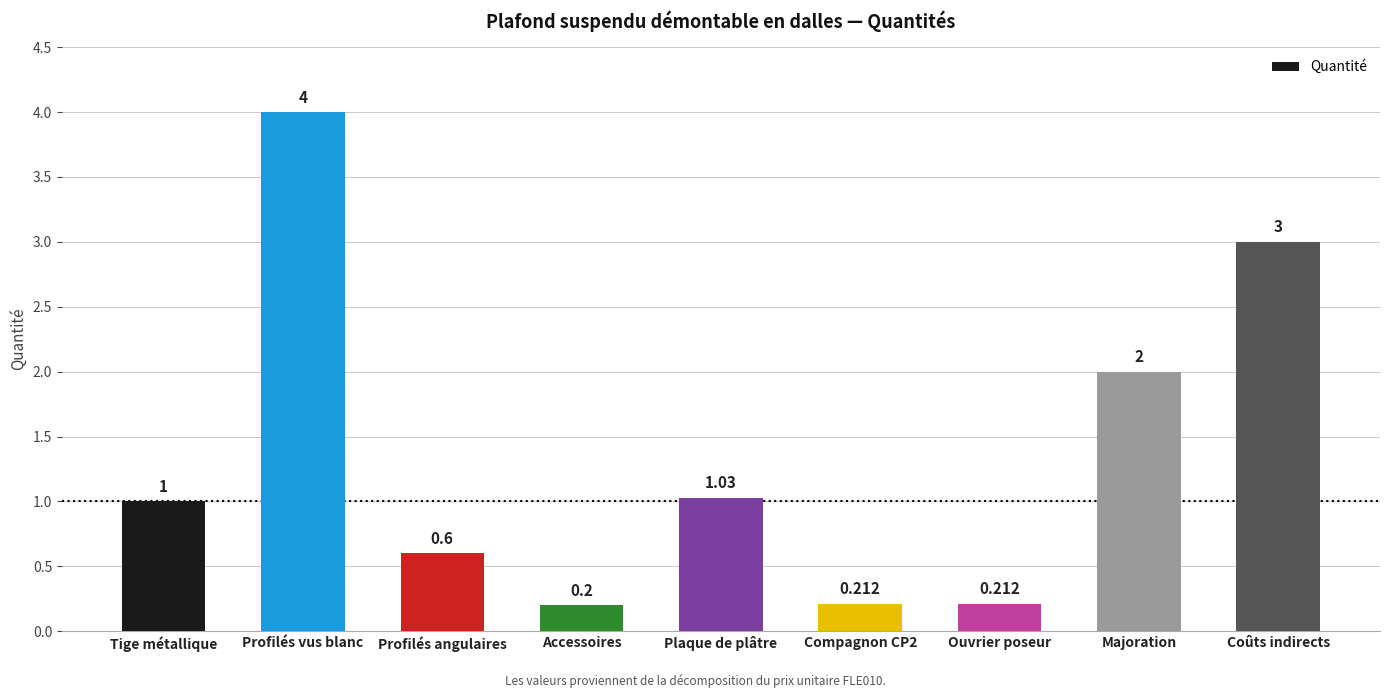

Which has a higher value, Compagnon CP2 or Coûts indirects?

Coûts indirects